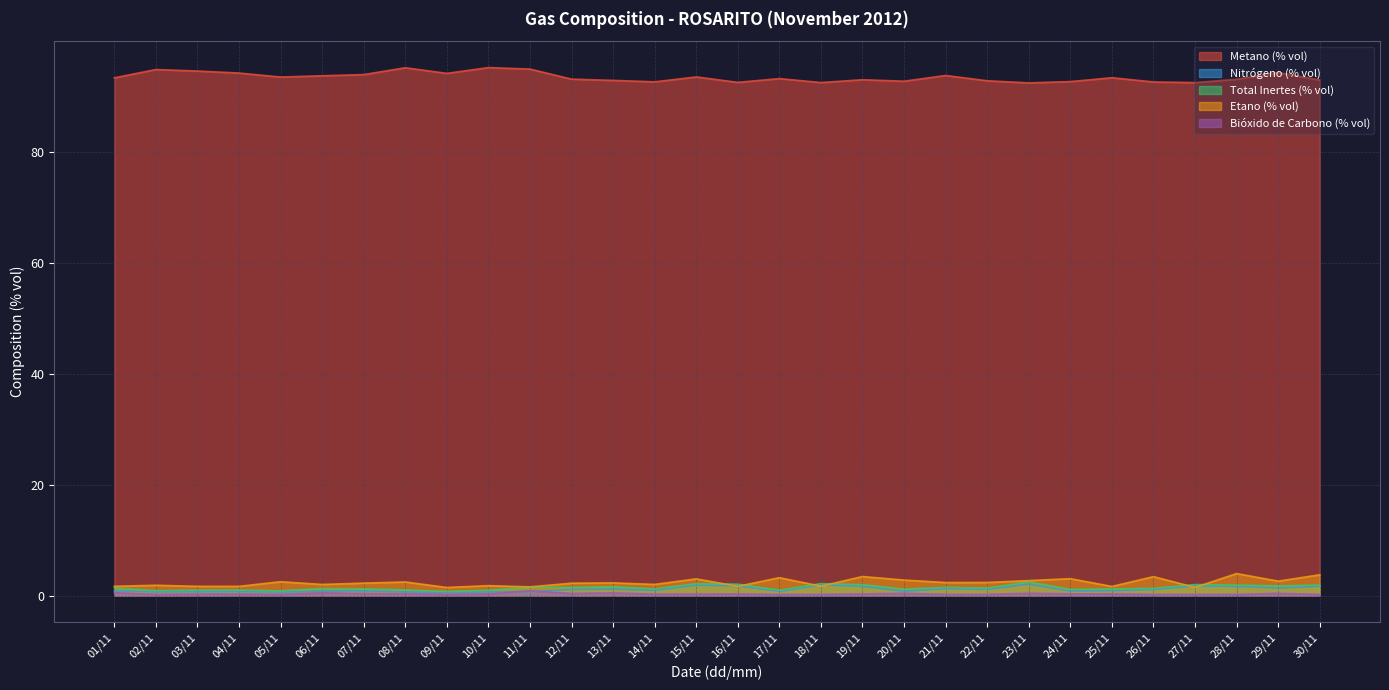

Where is the first local maximum for Metano (% vol)?

02/11